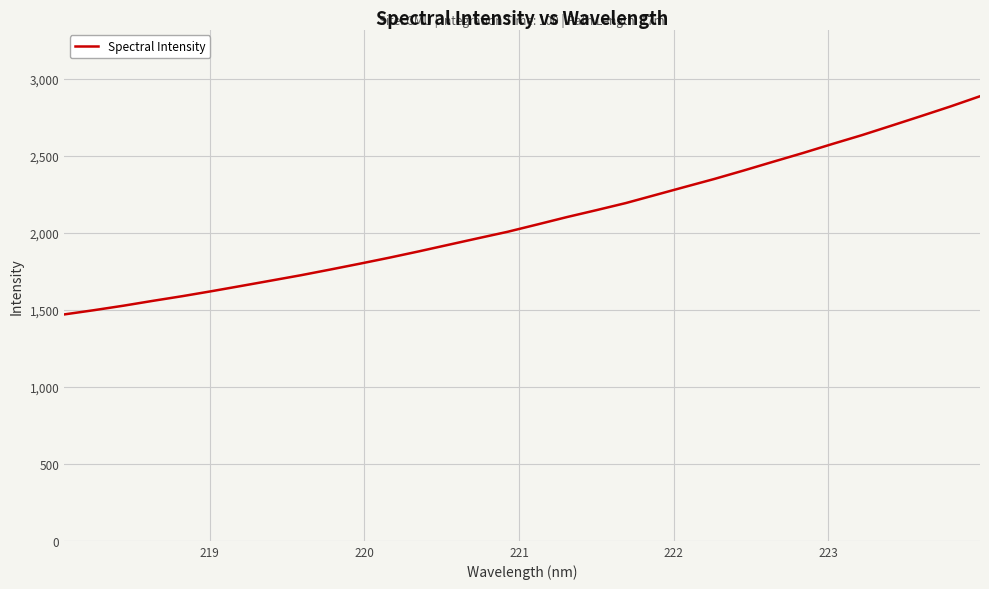

True or false: the data has more than 0 interior local peaks.

False